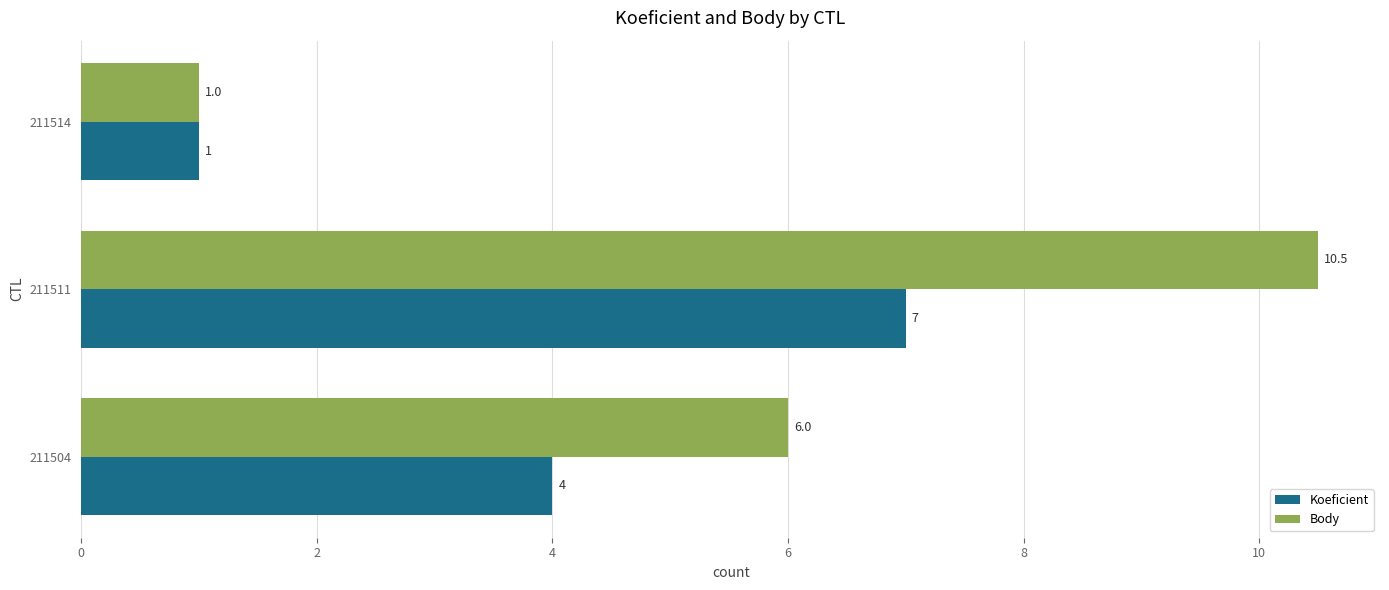

Which series has the largest total across all categories?

Body